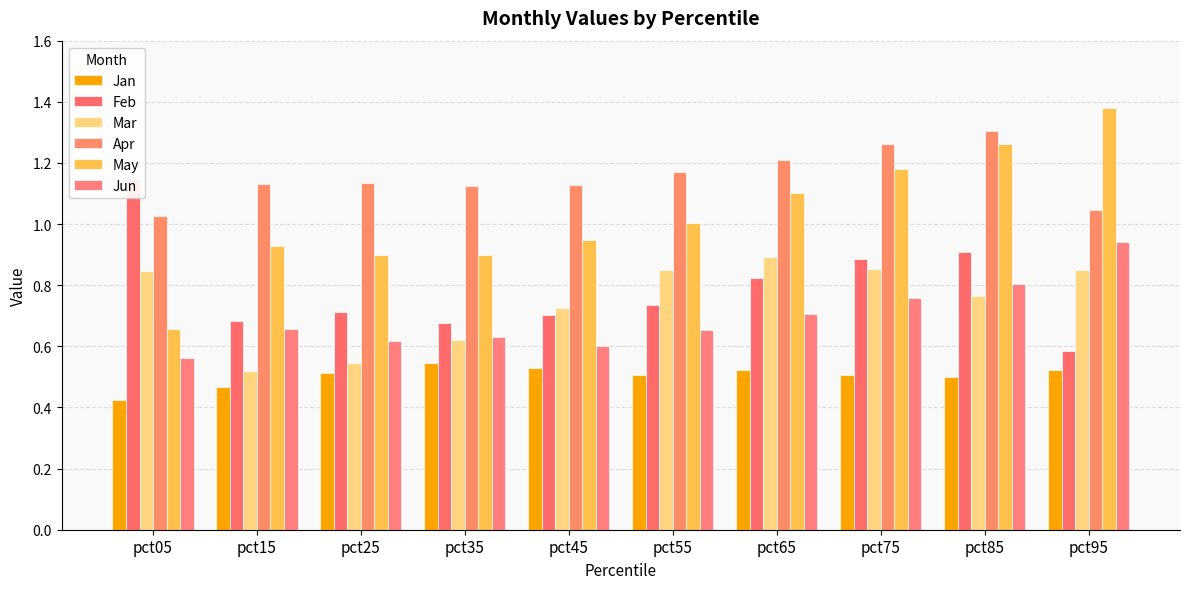

Which series has the largest total across all categories?

Apr